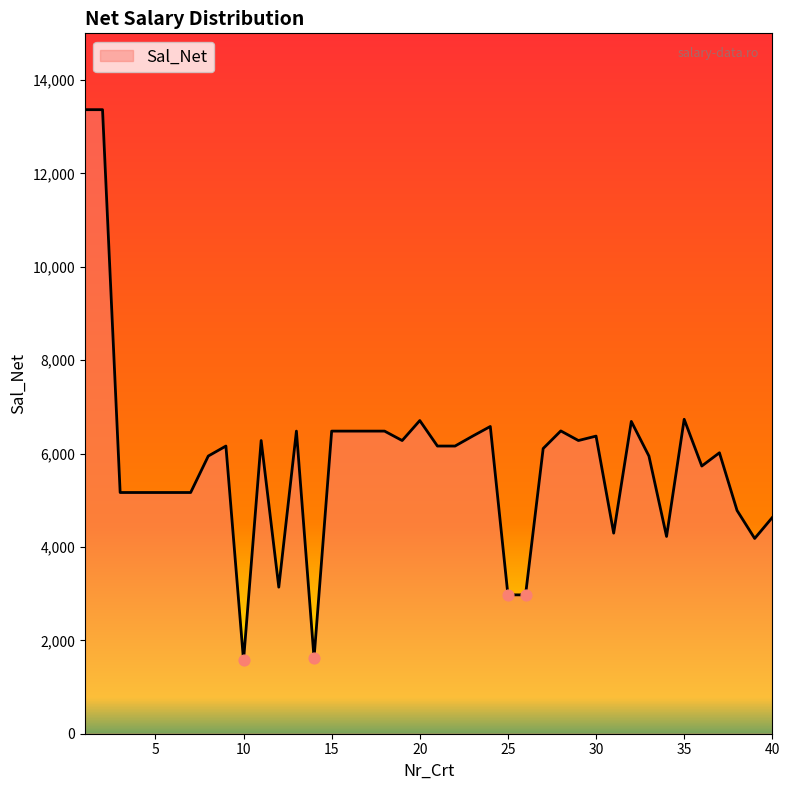

What is the difference between the maximum and minimum values?

11795